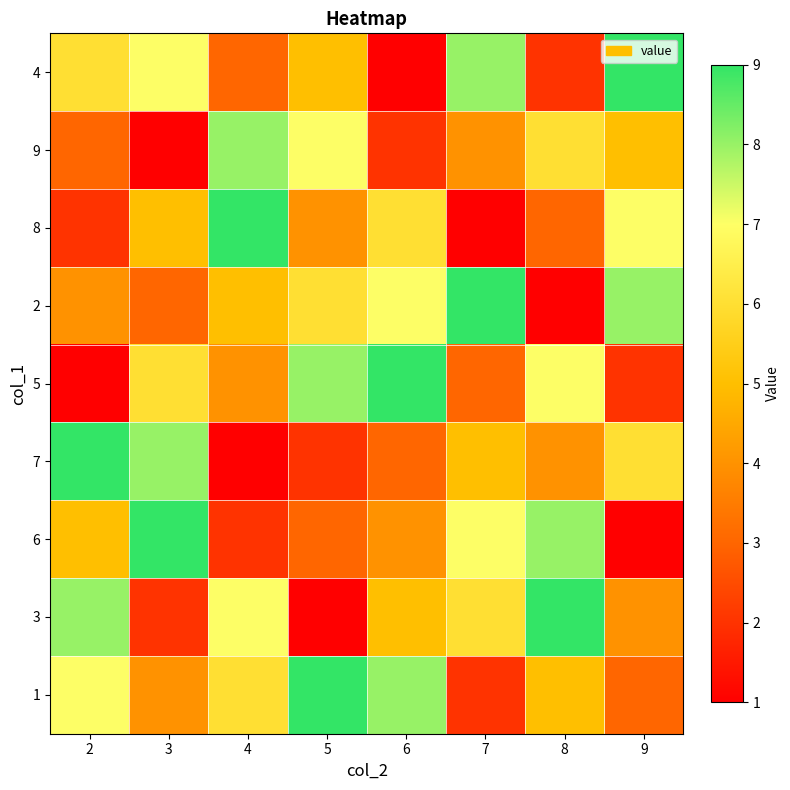

What is the difference between the highest and lowest values at 3?

8